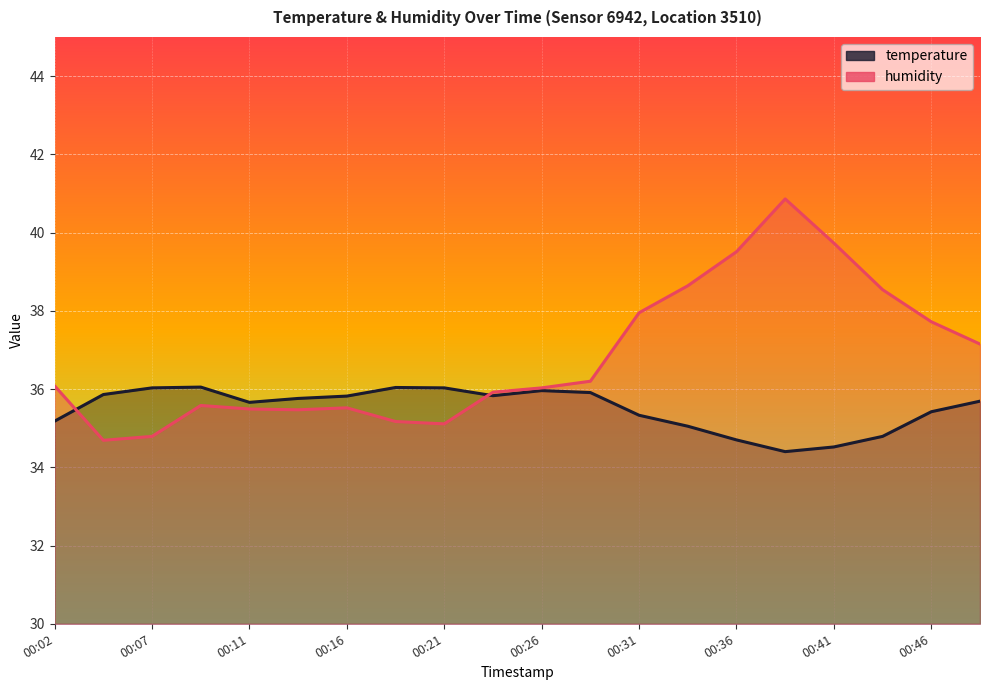

How many data points in humidity are above 36?

11